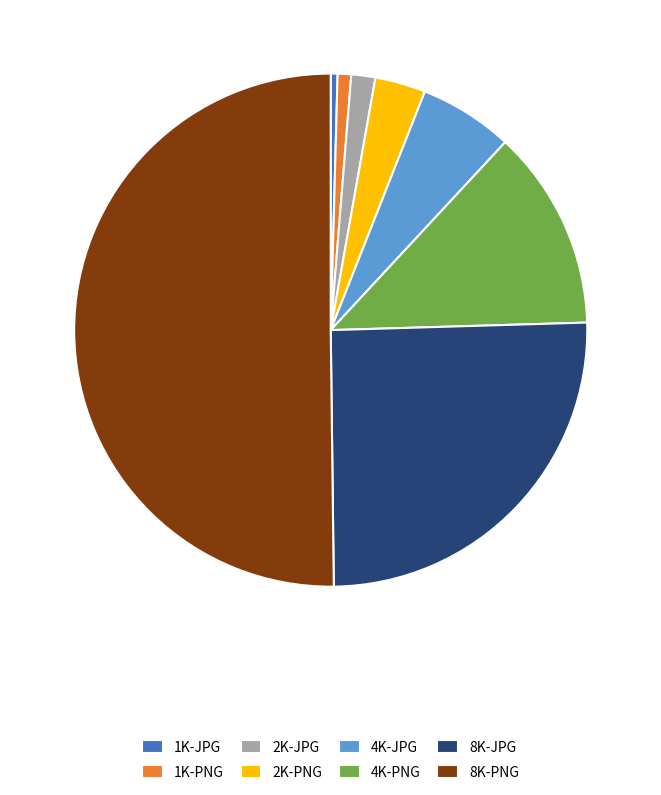

How many slices are in this pie chart?

8